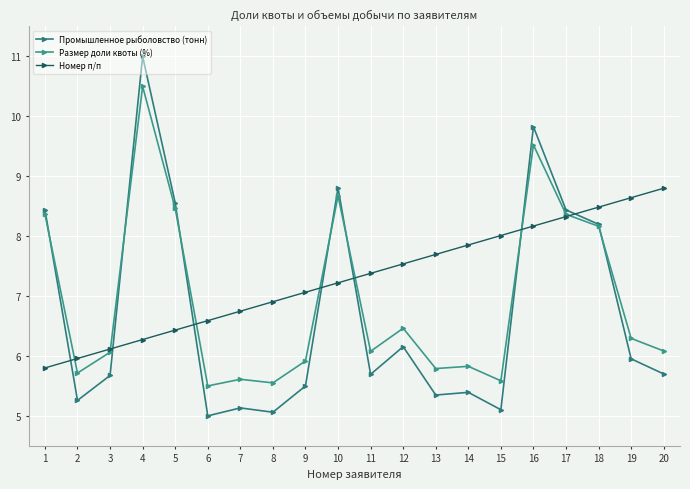

Between 8 and 10, which series saw the biggest shift?

Промышленное рыболовство (тонн)